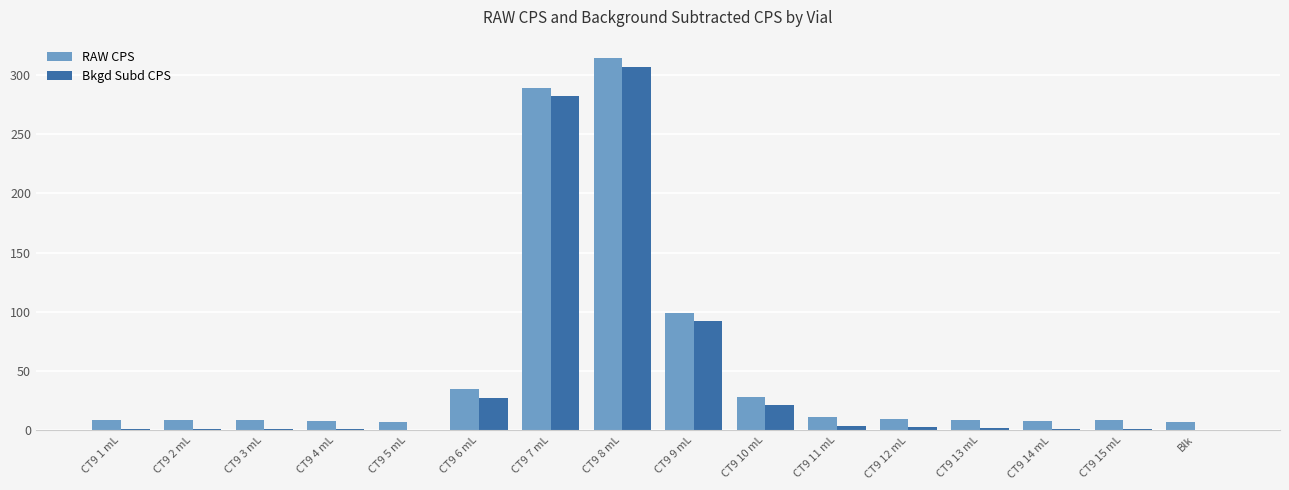

What is the maximum value shown in the chart?

314.0